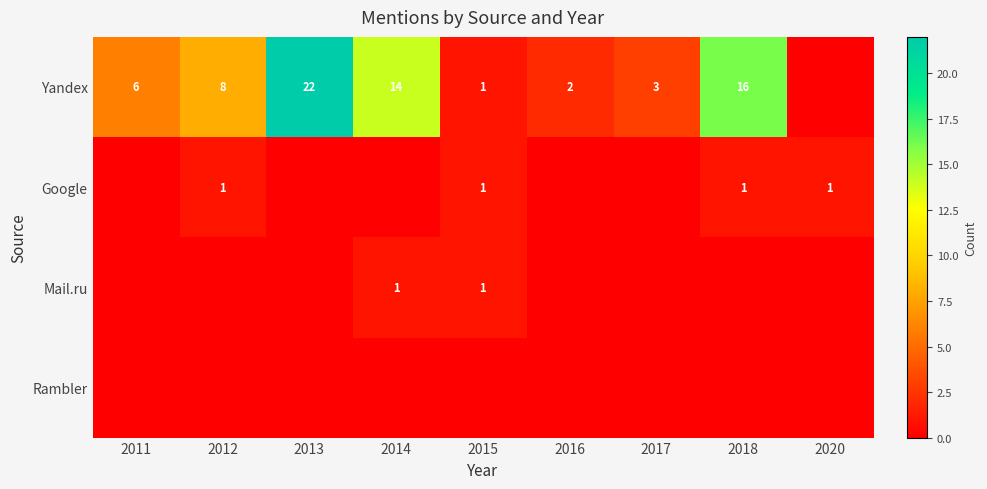

True or false: Yandex has a value of 22 at 2013.

True